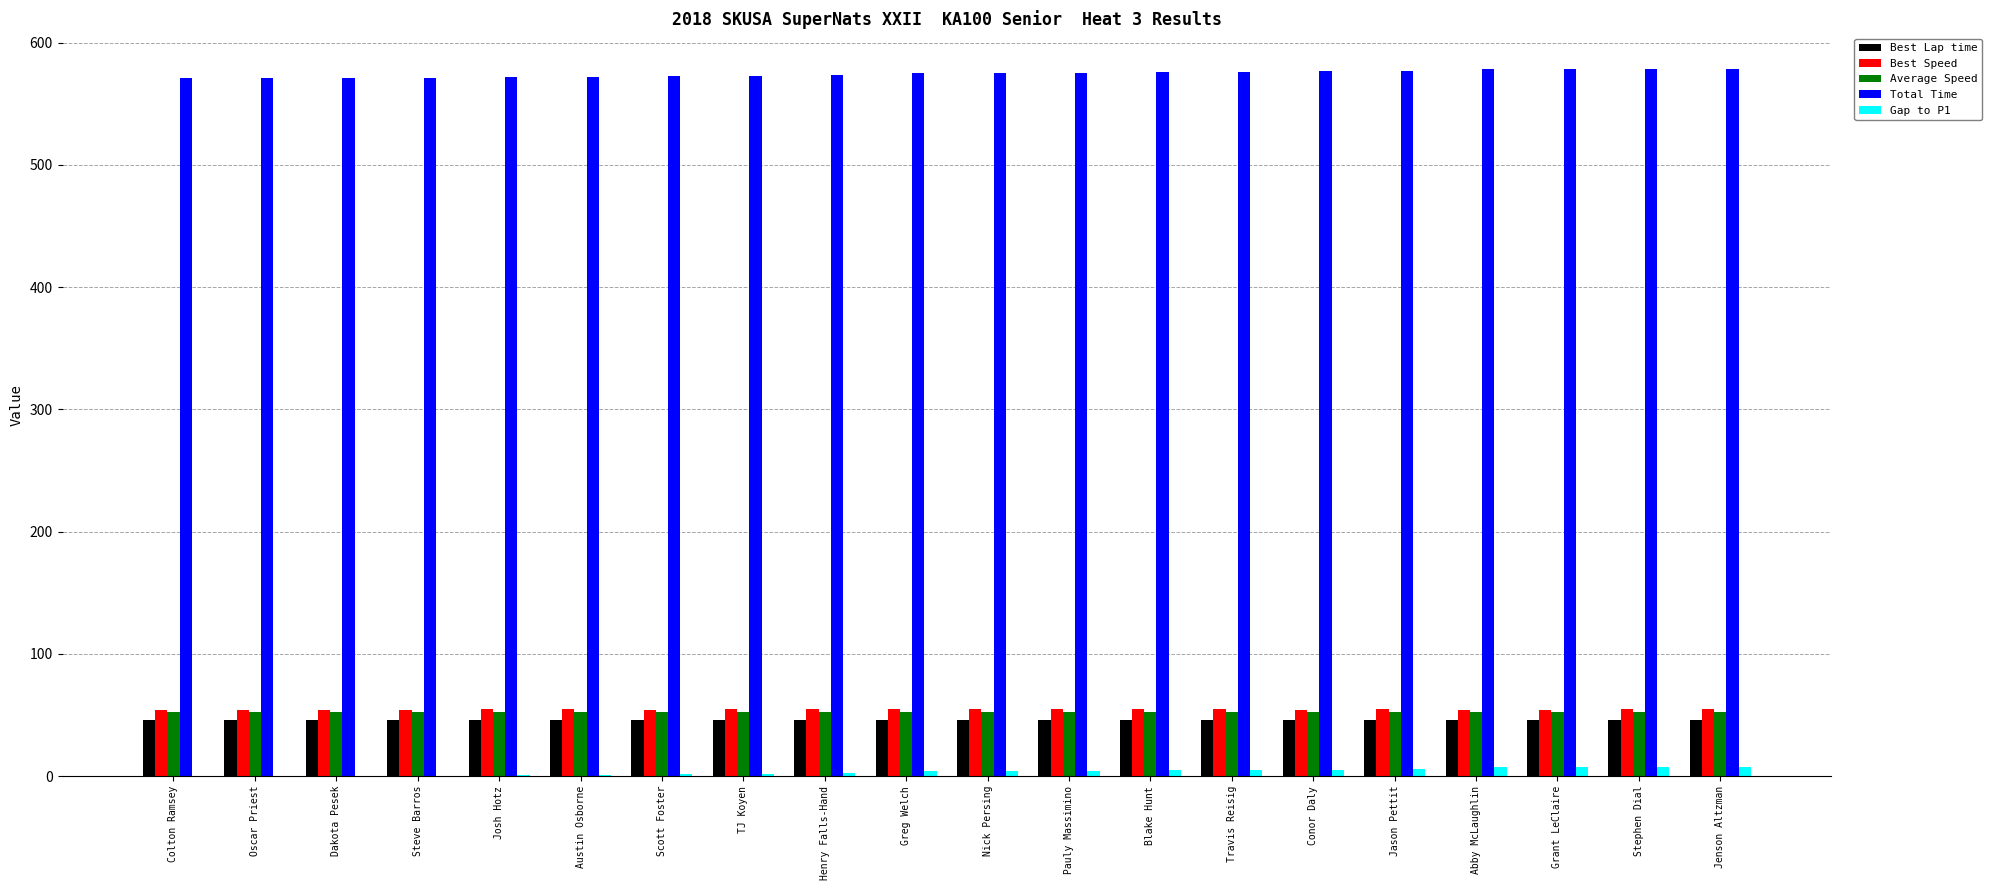

What is the maximum value shown in the chart?

578.6